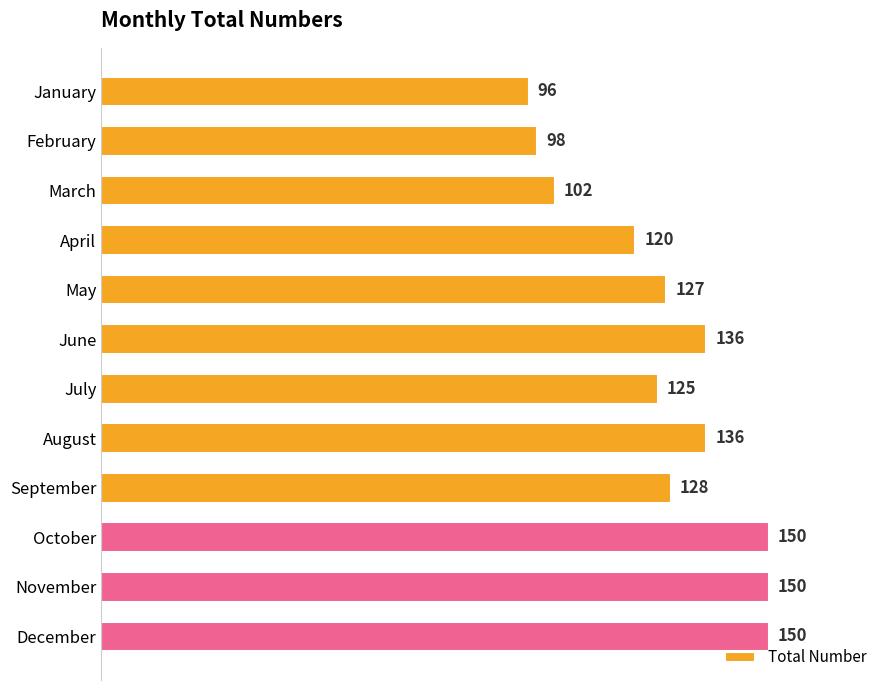

How many categories are shown in the chart?

12